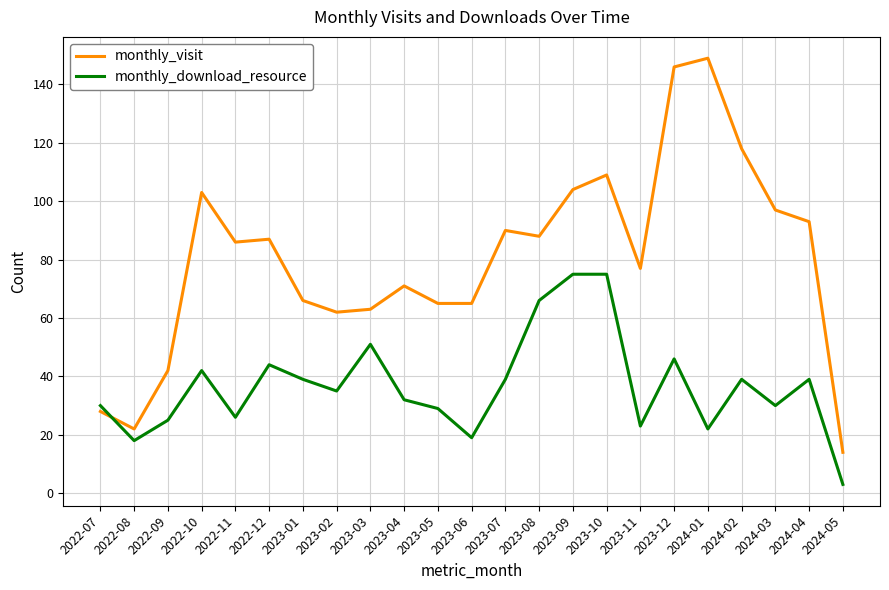

What is the spread (max minus min) of values at 2022-11?

60